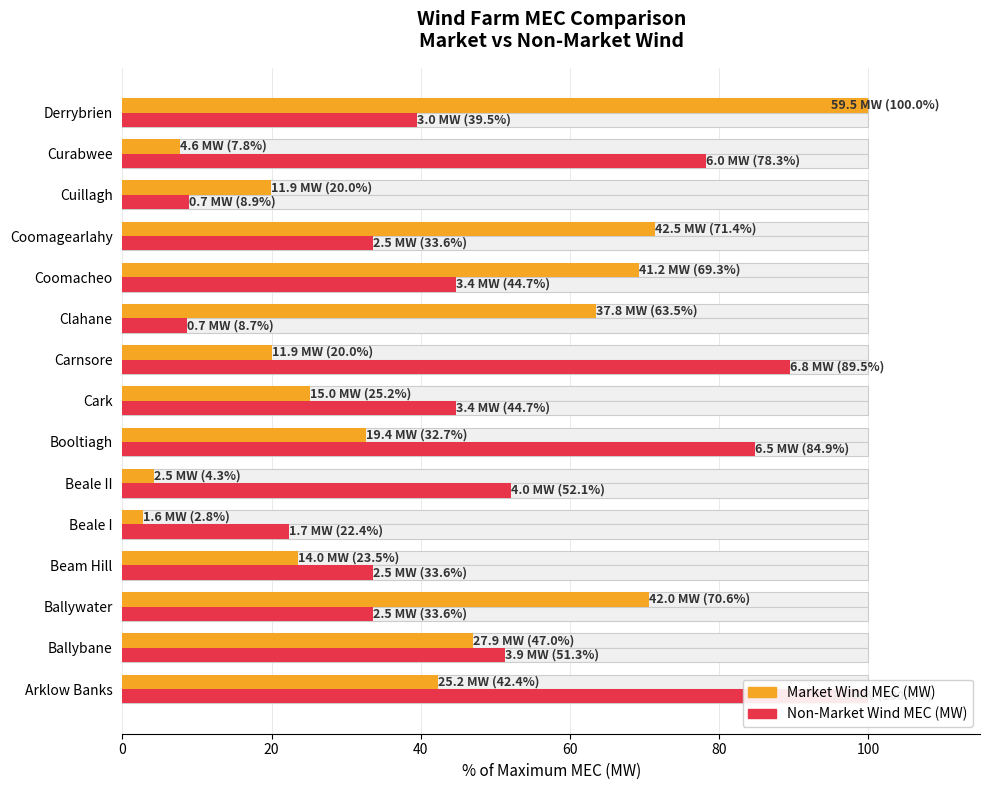

What is the difference between the highest and lowest values at Beale I?

19.6